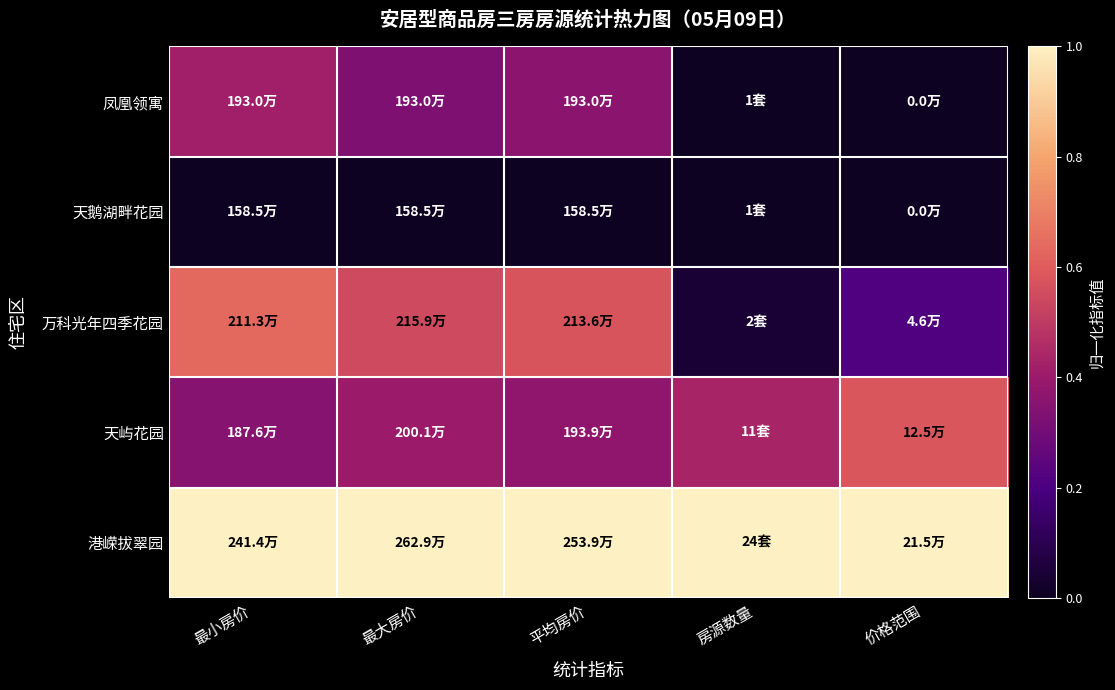

List the series in order of their peak value, highest first.

港嵘拔翠园, 万科光年四季花园, 天屿花园, 凤凰领寓, 天鹅湖畔花园